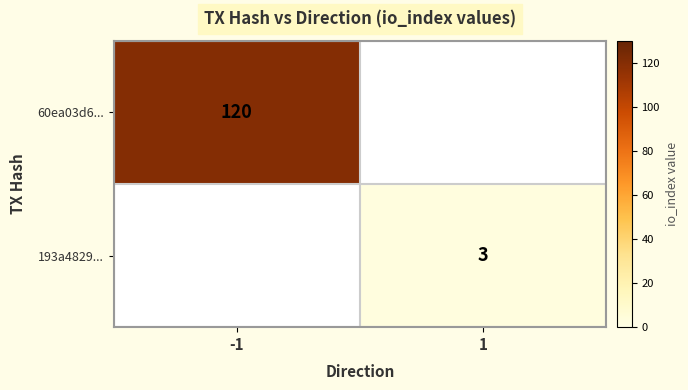

True or false: 193a4829... has a value of 4 at 1.

False